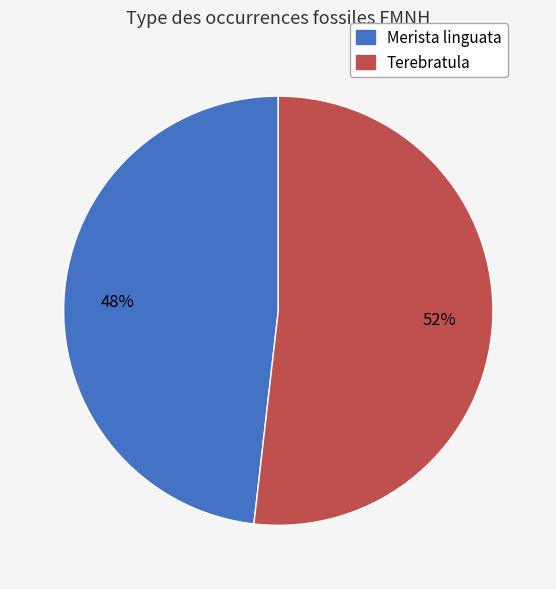

Does Merista linguata represent more than half of the total?

No